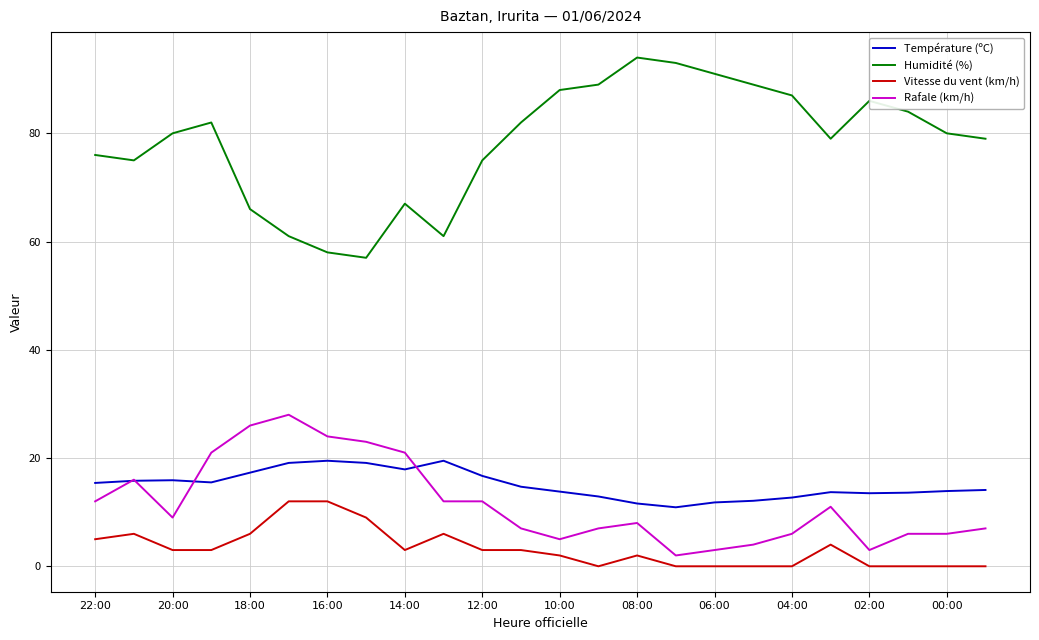

True or false: Température (ºC) and Humidité (%) intersect in this chart.

False